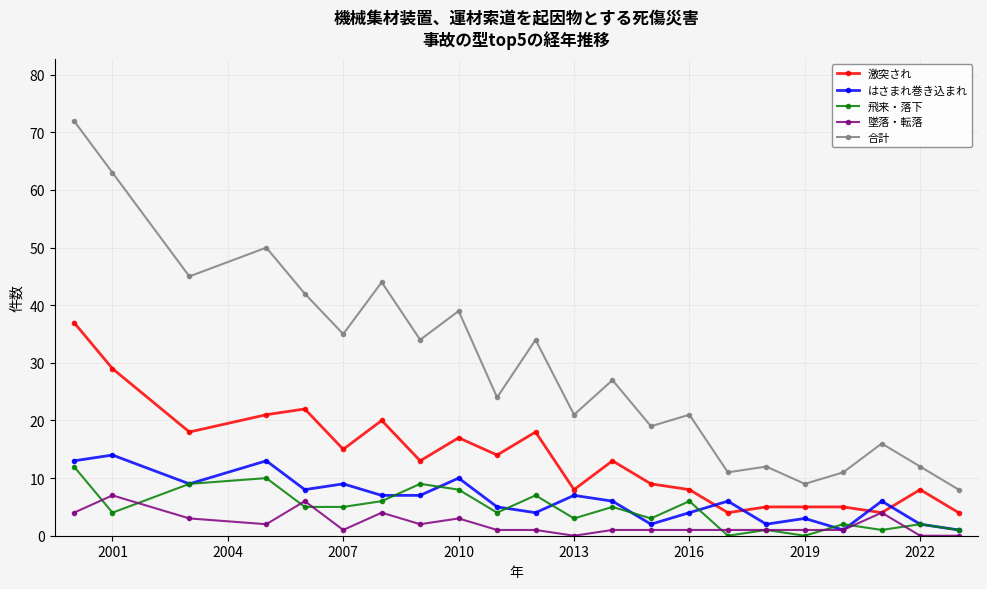

True or false: はさまれ巻き込まれ has more than 2 interior local peaks.

True